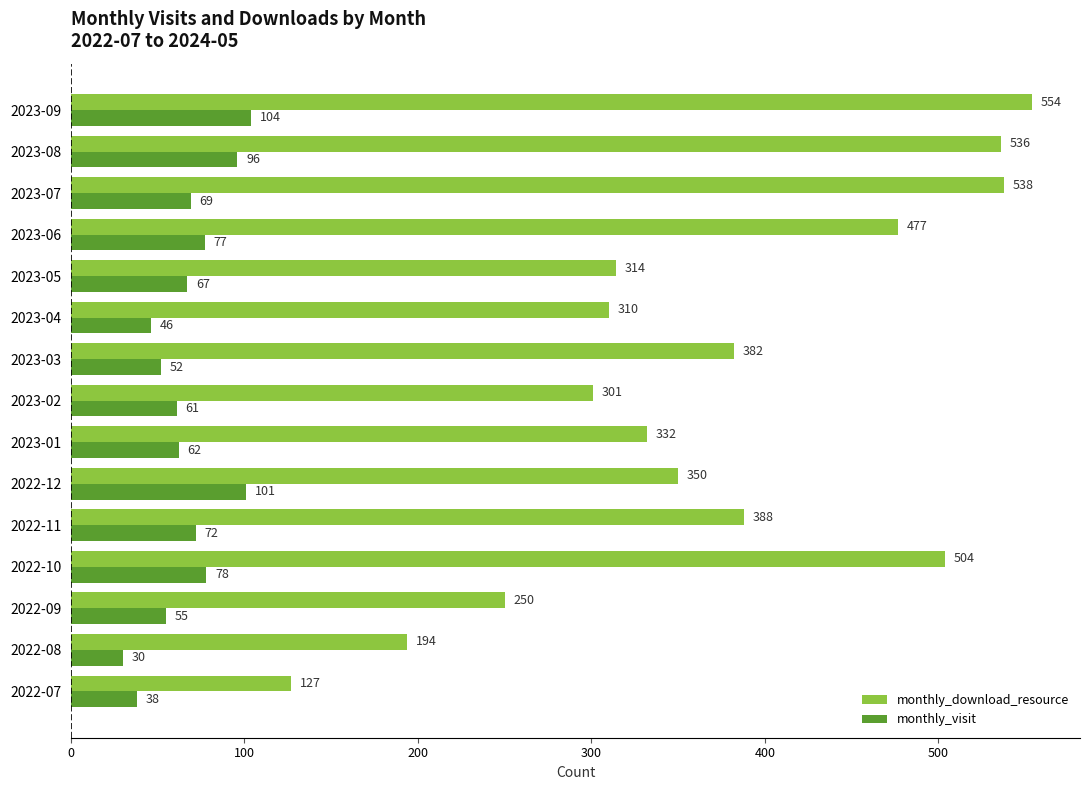

The value of monthly_visit at 2022-09 is 55. True or false?

True